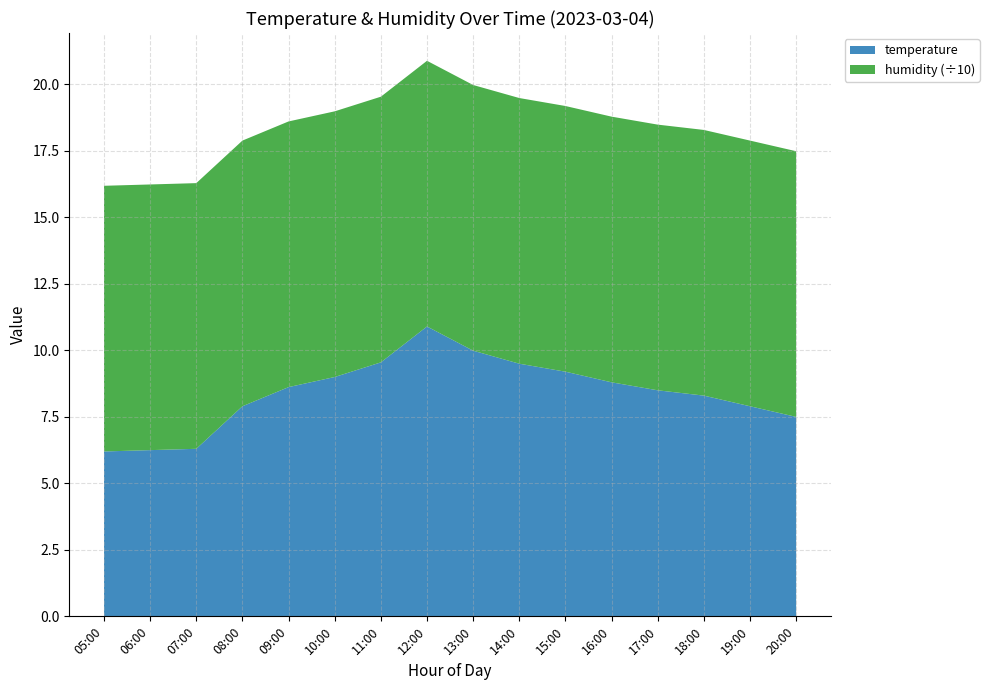

Reading right to left, list all the values displayed in this chart.

temperature: 20:00=7.5	19:00=7.9	18:00=8.3	17:00=8.5	16:00=8.8	15:00=9.2	14:00=9.5	13:00=10.0	12:00=10.9	11:00=9.6	10:00=9.0	09:00=8.6	08:00=7.9	07:00=6.3	06:00=6.2	05:00=6.2
humidity: 20:00=99.9	19:00=99.9	18:00=99.9	17:00=99.9	16:00=99.9	15:00=99.9	14:00=99.9	13:00=99.9	12:00=99.9	11:00=99.9	10:00=99.9	09:00=99.9	08:00=99.9	07:00=99.9	06:00=99.9	05:00=99.9